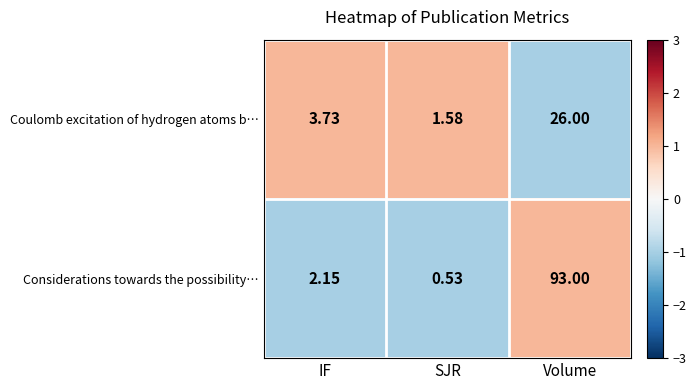

Between IF and Volume, which series saw the biggest shift?

Considerations towards the possibility…